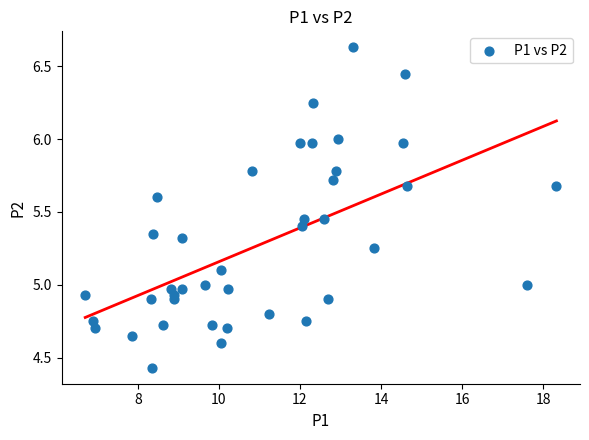

What is the range of Y values (max minus min)?

2.2